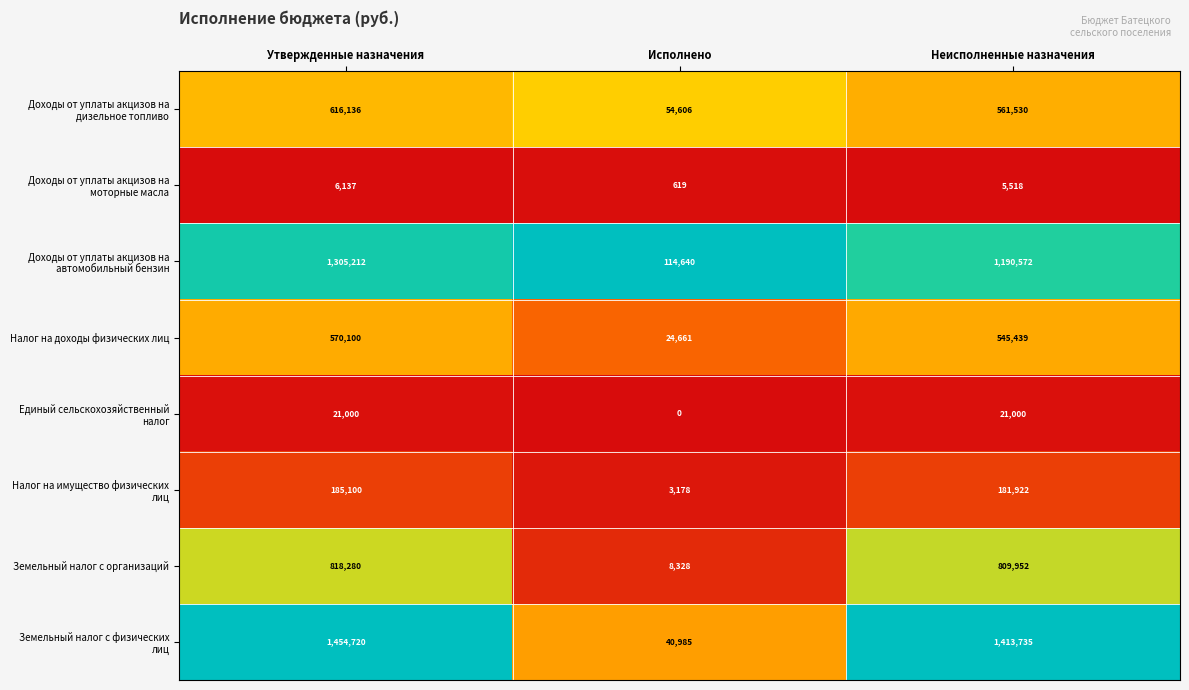

What is the maximum value shown in the chart?

1454720